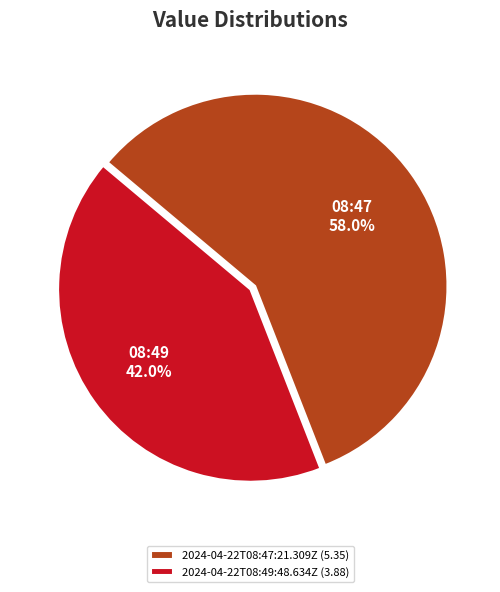

To the nearest percent, what percentage of the pie is 2024-04-22T08:47:21.309Z?

58%